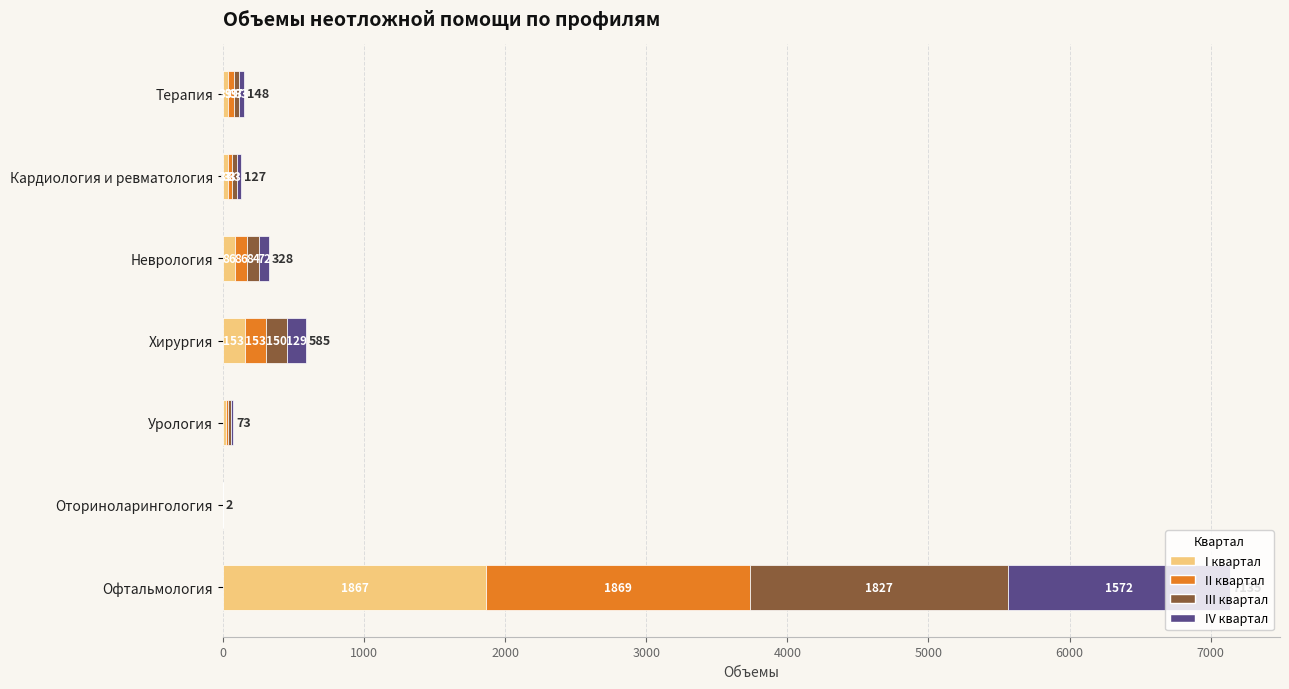

True or false: I квартал has a value of 19 at Урология.

True